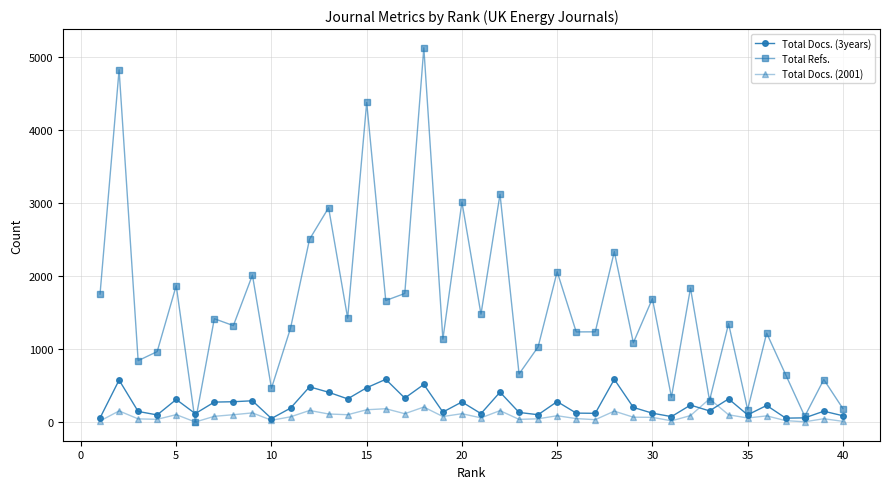

Does the chart display data point markers on the line(s)?

Yes